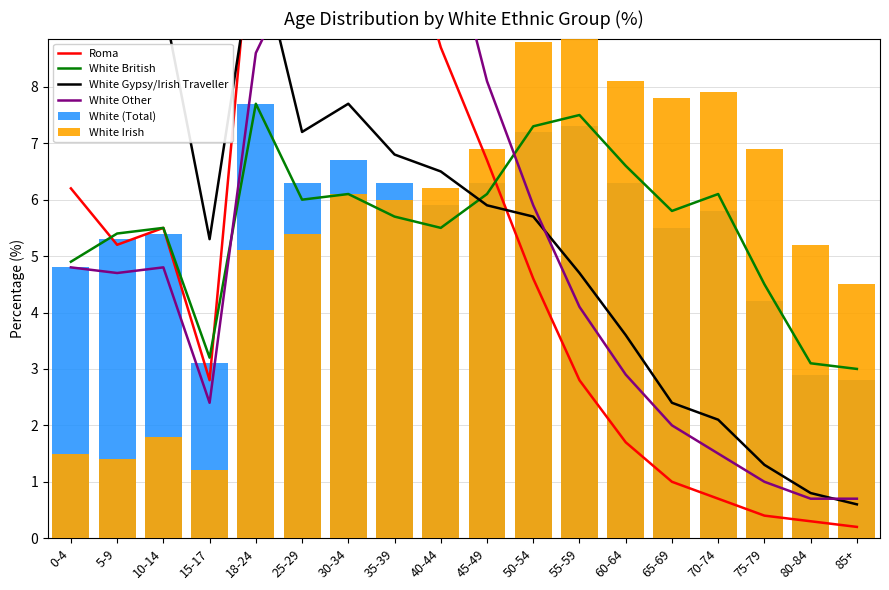

What is the value of the White Gypsy/Irish Traveller bar at the 9th from the left?

6.5